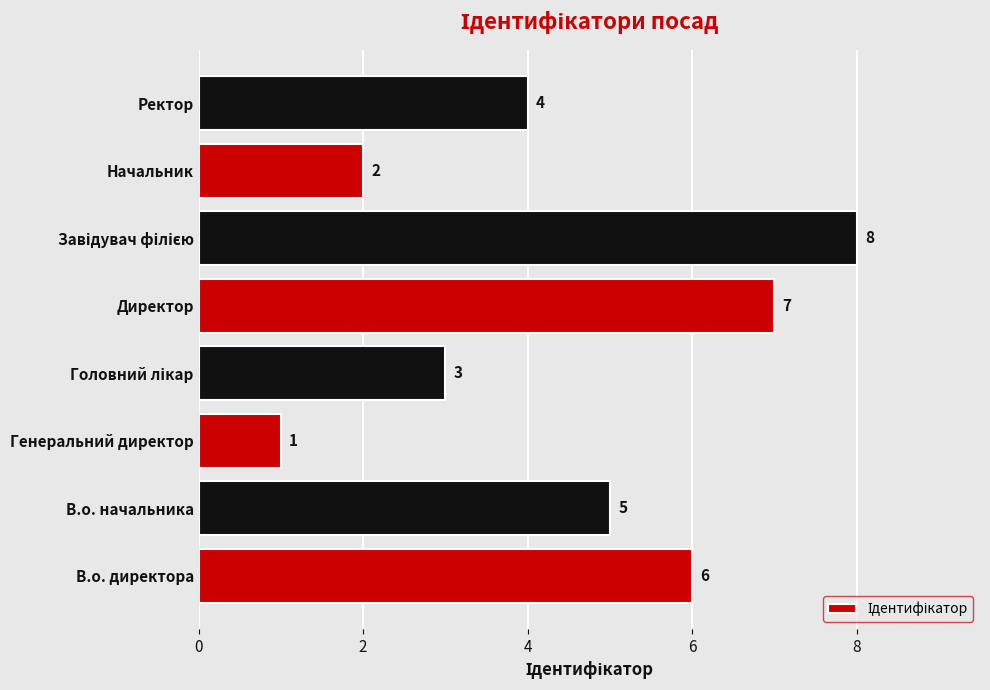

What is the ratio of the value at В.о. начальника to the value at Директор?

0.7